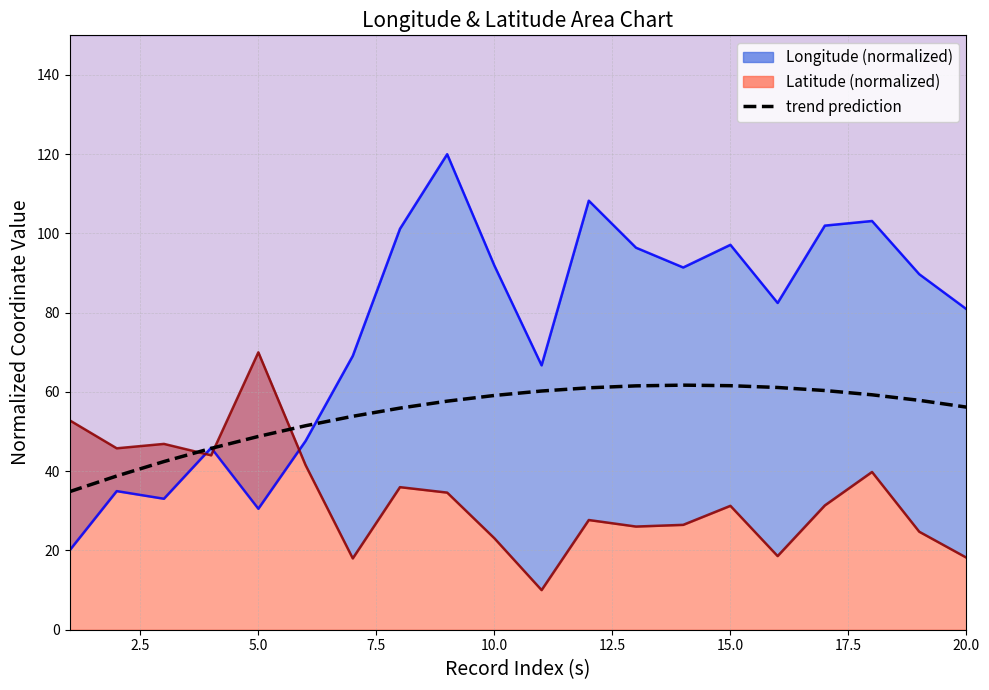

What is the difference between the second highest and minimum values?

26.7